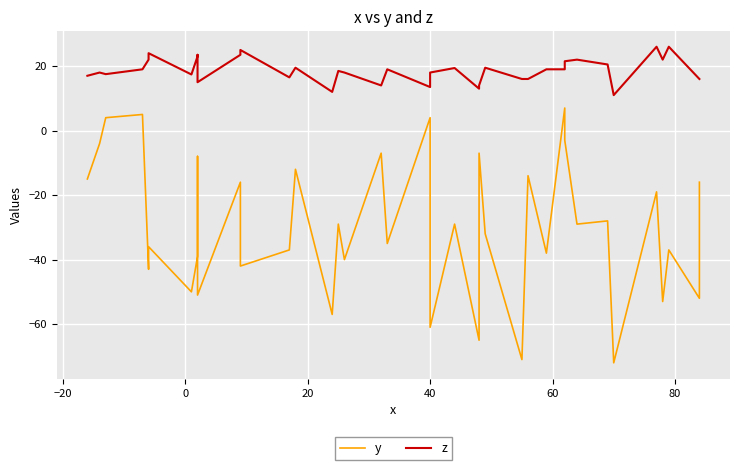

At how many categories does at least one series exceed -23?

38